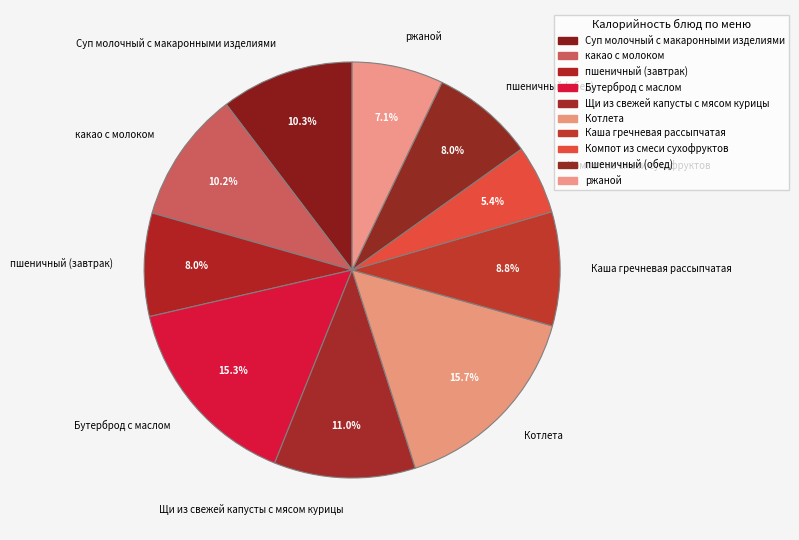

To the nearest percent, what is the average slice percentage?

10%